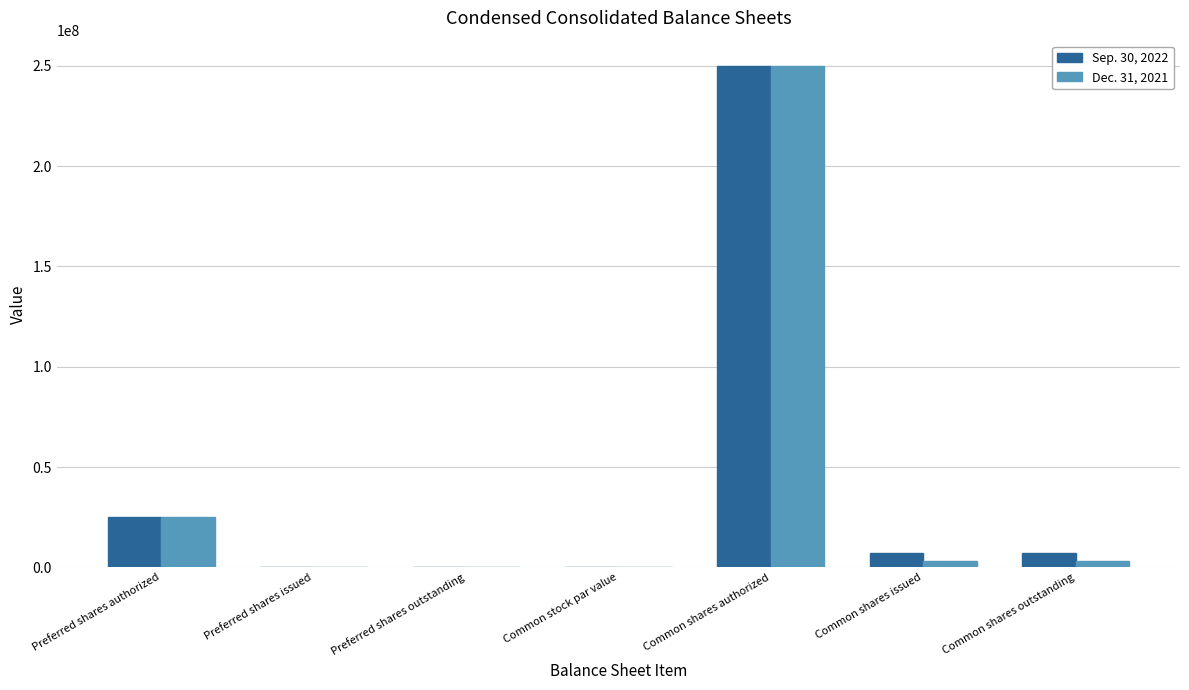

Which label corresponds to the largest value in the chart?

Common shares authorized